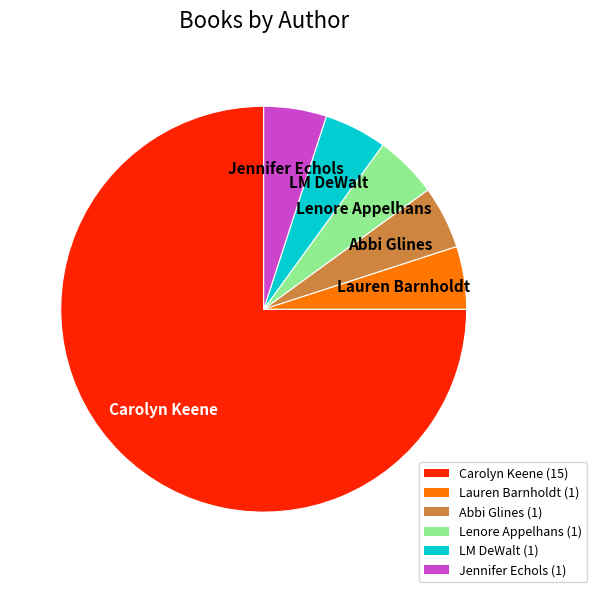

Do Jennifer Echols and LM DeWalt together represent more than half of the pie?

No